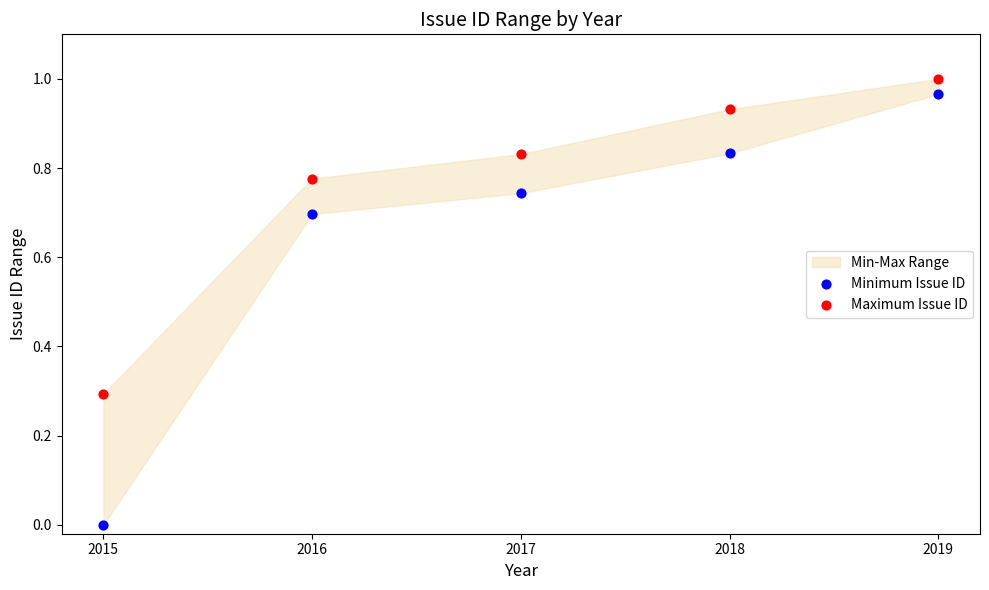

Which series has the largest Y range (max minus min)?

Minimum Issue ID